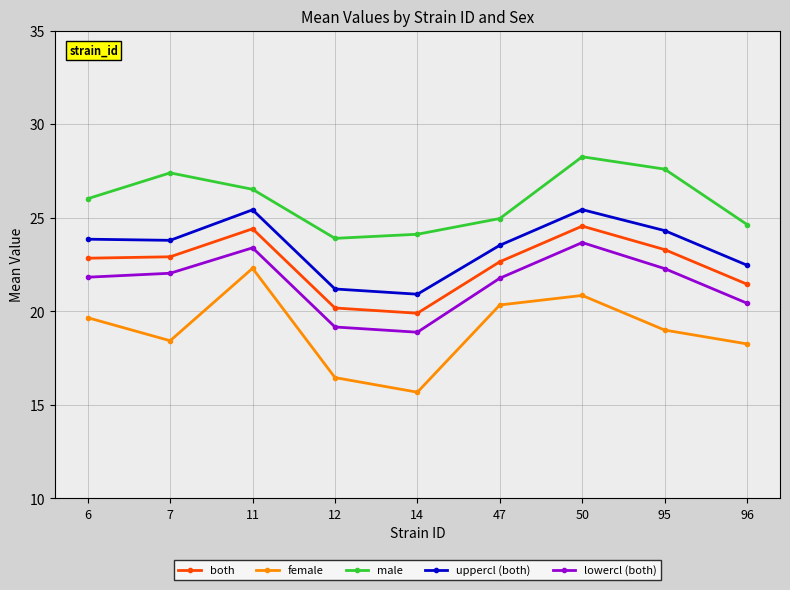

True or false: both has a value of 21.4 at 96.

True